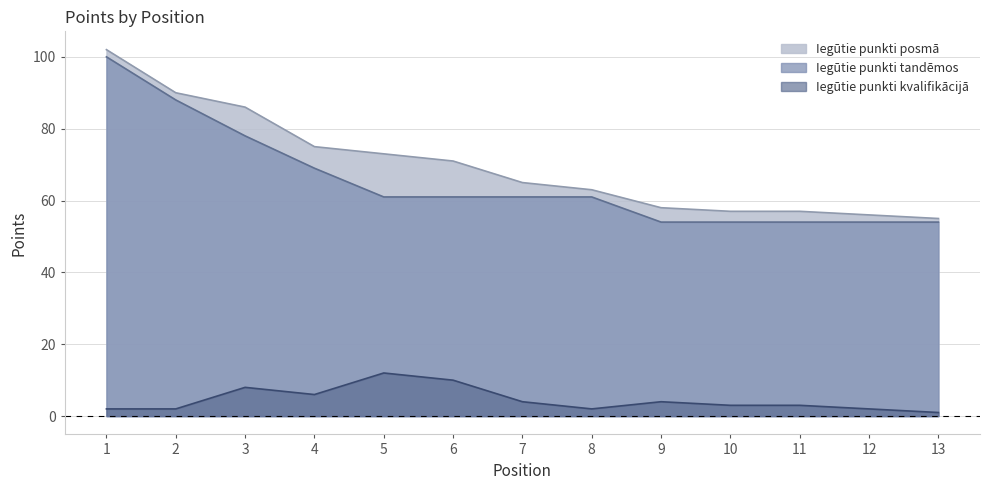

Which series changed the most between 1 and 13?

Iegūtie punkti posmā